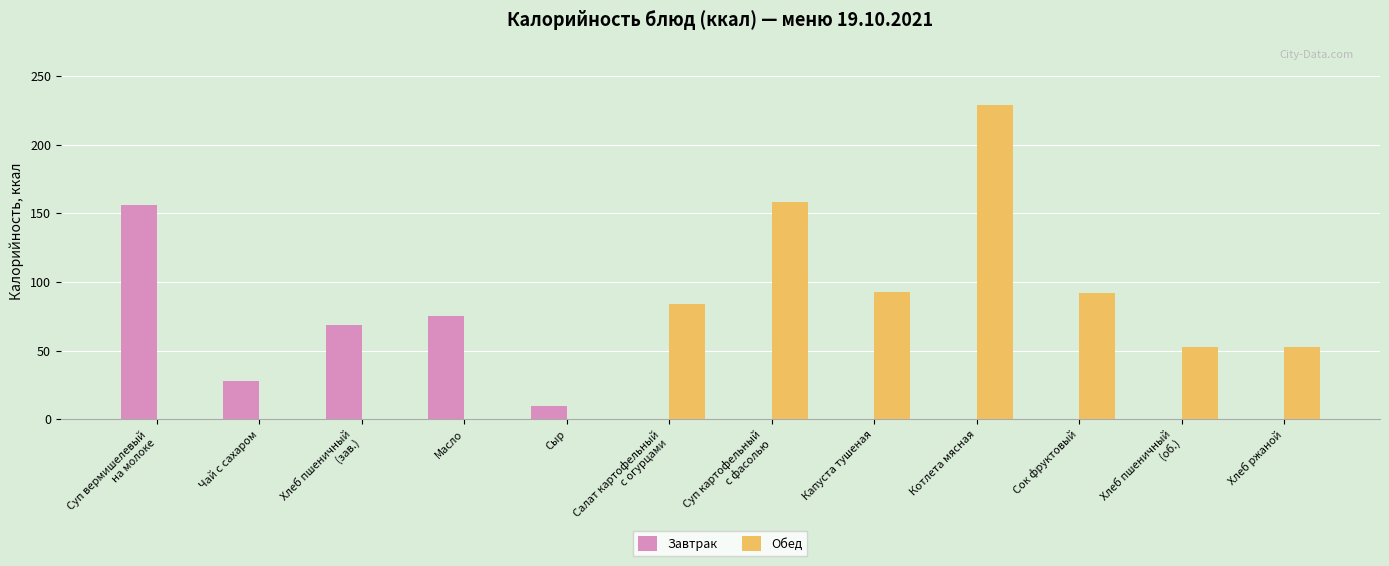

At which label does Обед reach its peak?

Котлета мясная